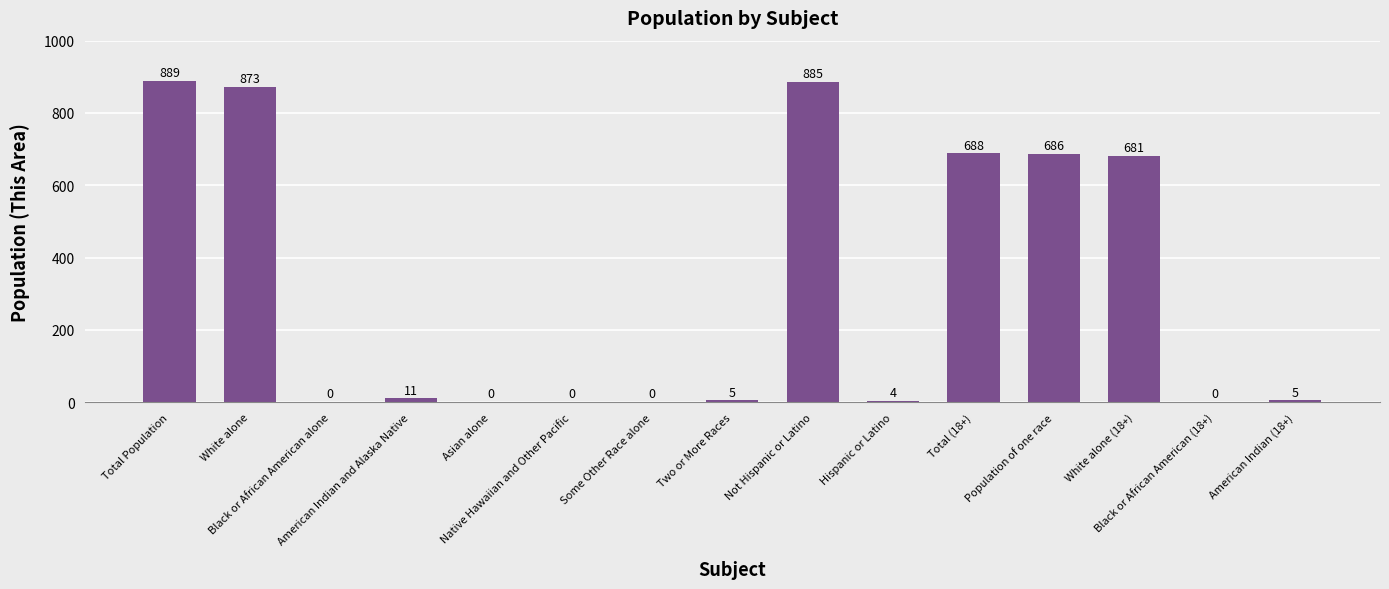

What is the average value?

315